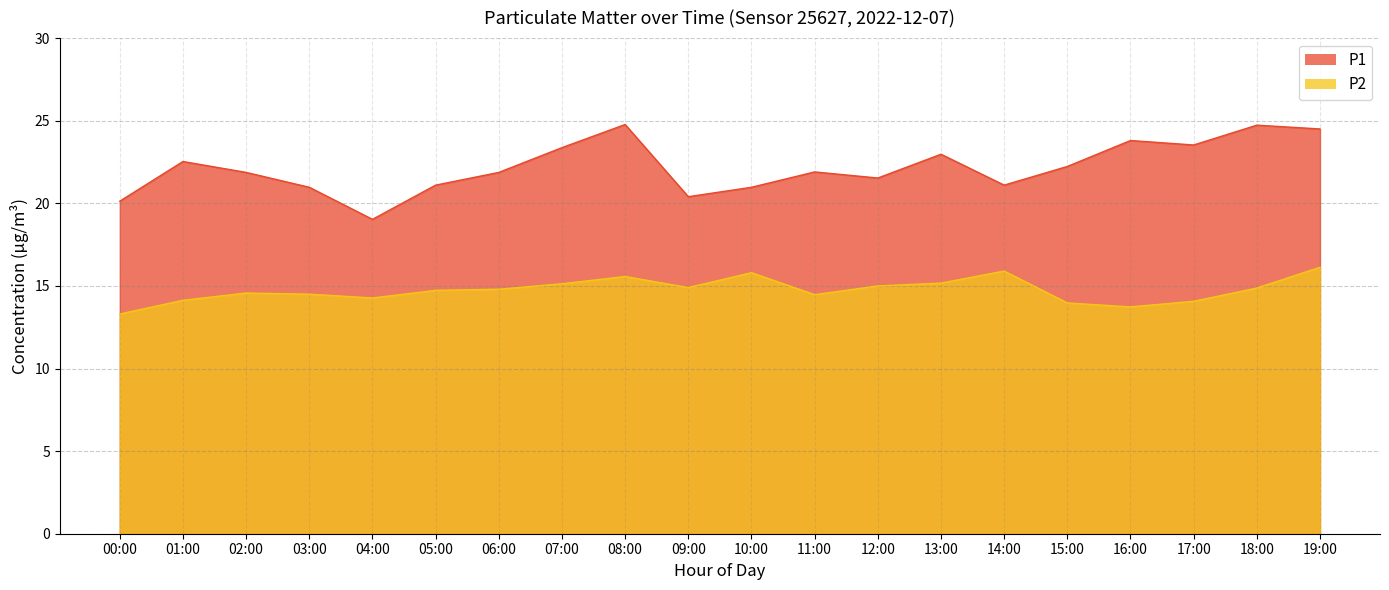

What is the total value across all series at 18:00?

39.6